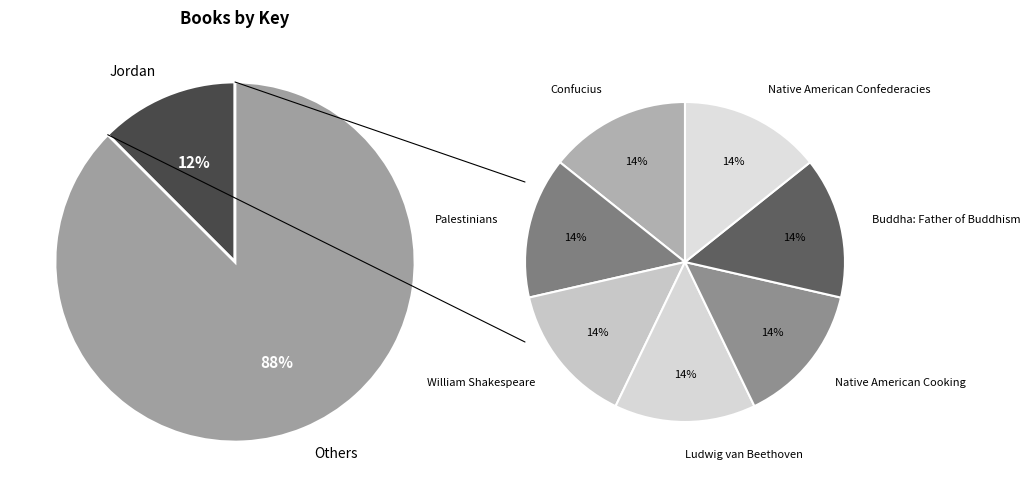

Combined, what portion of the pie is William Shakespeare and Buddha: Father of Buddhism?

25.0%